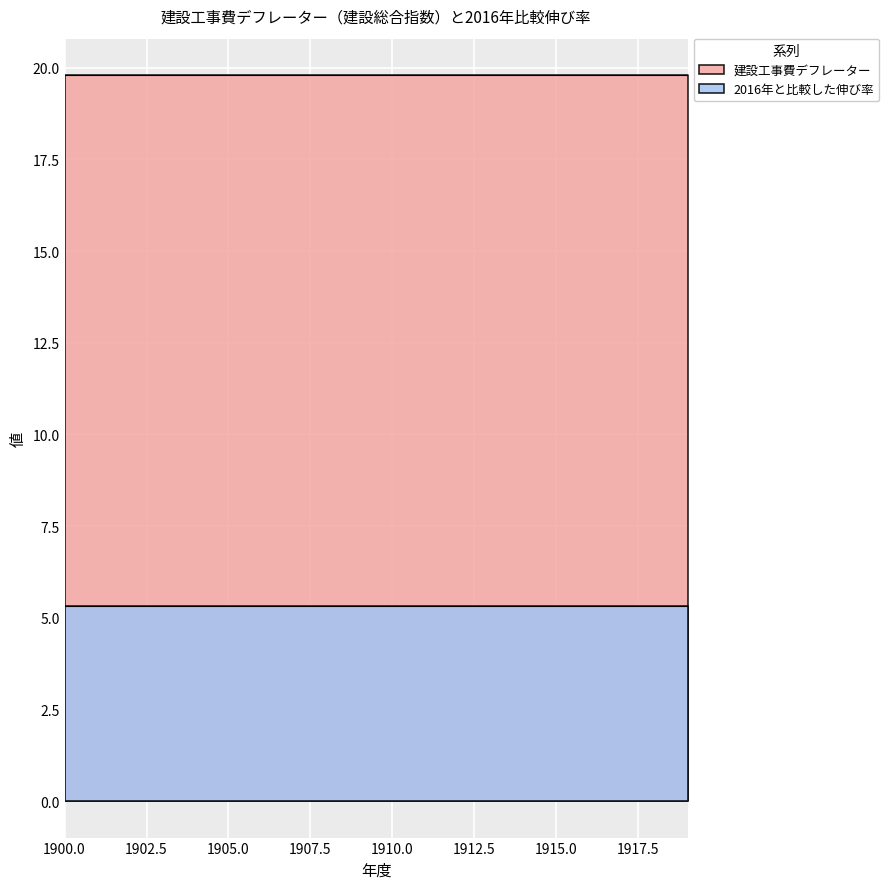

True or false: 2016年と比較した伸び率 has more than 0 interior local peaks.

False